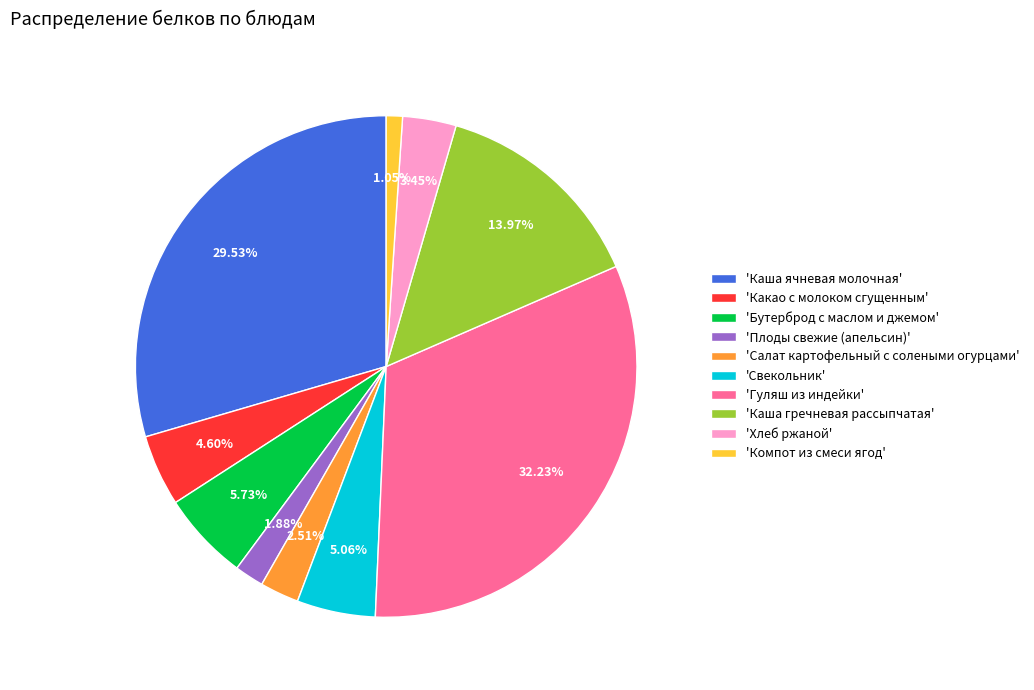

Is there any slice that represents more than half of the pie?

No